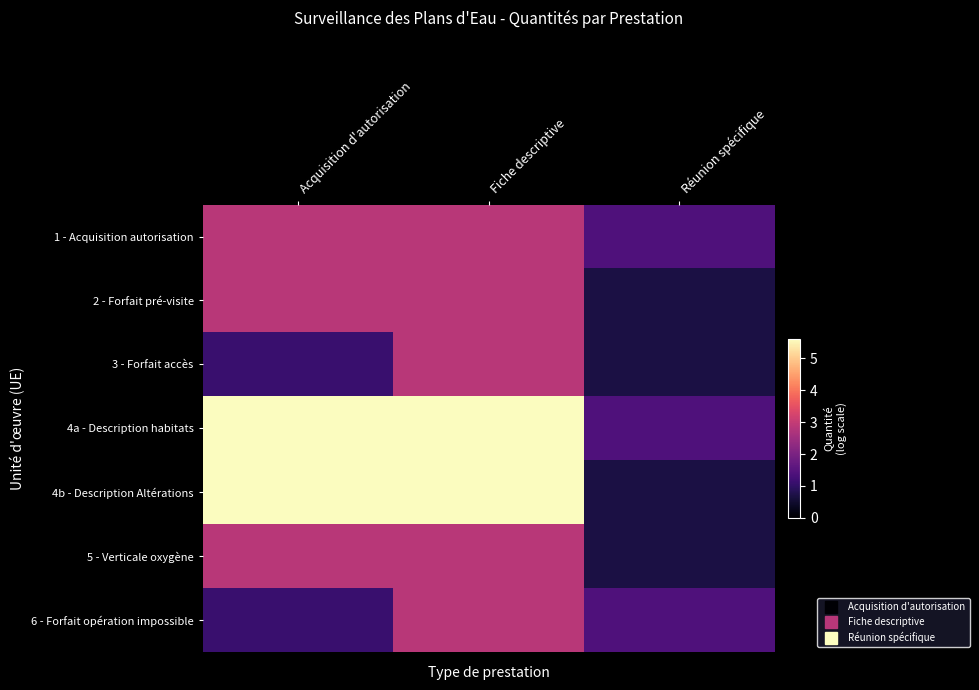

Reading right to left, extract all data points from this chart.

1 - Acquisition autorisation: Réunion spécifique=1.4	Fiche descriptive=2.8	Acquisition d'autorisation=2.8
2 - Forfait pré-visite: Réunion spécifique=0.7	Fiche descriptive=2.8	Acquisition d'autorisation=2.8
3 - Forfait accès: Réunion spécifique=0.7	Fiche descriptive=2.8	Acquisition d'autorisation=1.1
4a - Description habitats: Réunion spécifique=1.4	Fiche descriptive=5.6	Acquisition d'autorisation=5.6
4b - Description Altérations: Réunion spécifique=0.7	Fiche descriptive=5.6	Acquisition d'autorisation=5.6
5 - Verticale oxygène: Réunion spécifique=0.7	Fiche descriptive=2.8	Acquisition d'autorisation=2.8
6 - Forfait opération impossible: Réunion spécifique=1.4	Fiche descriptive=2.8	Acquisition d'autorisation=1.1